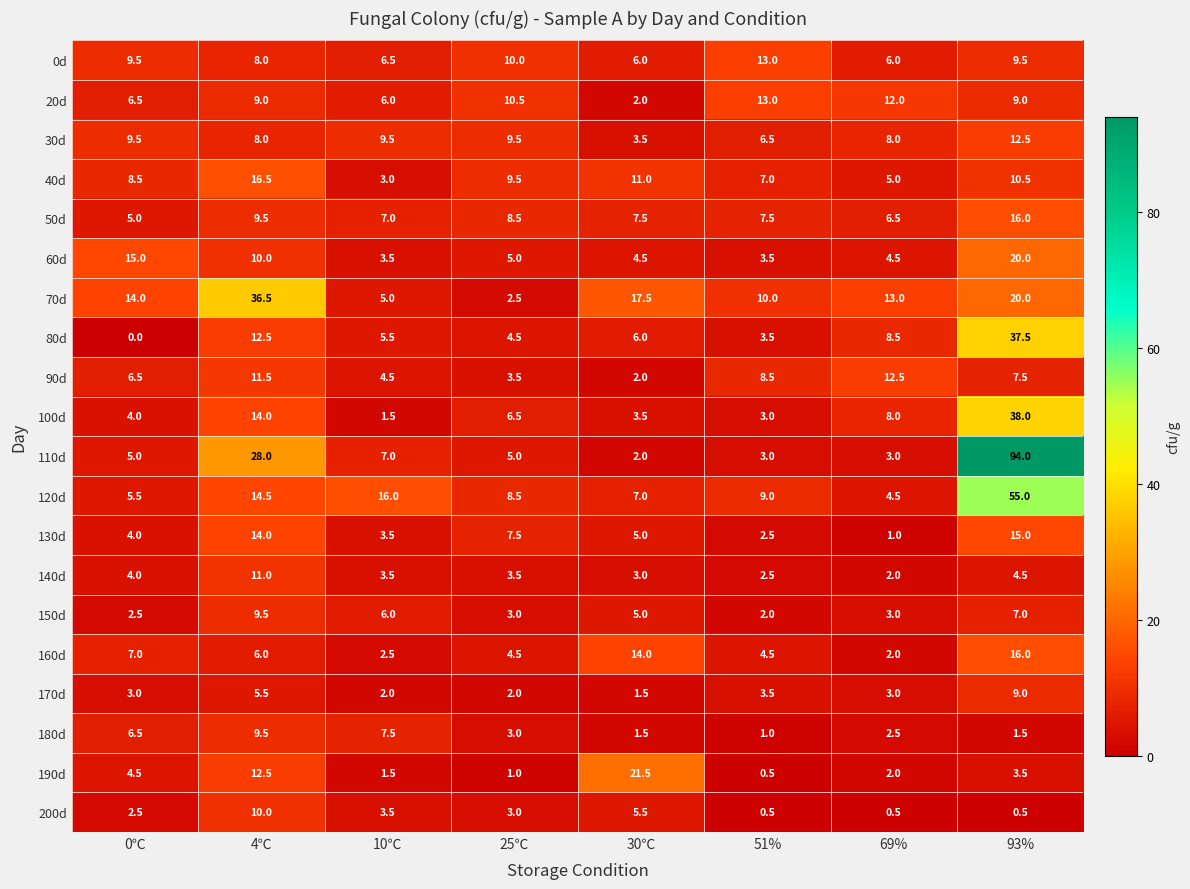

What is the spread (max minus min) of values at 30℃?

20.0